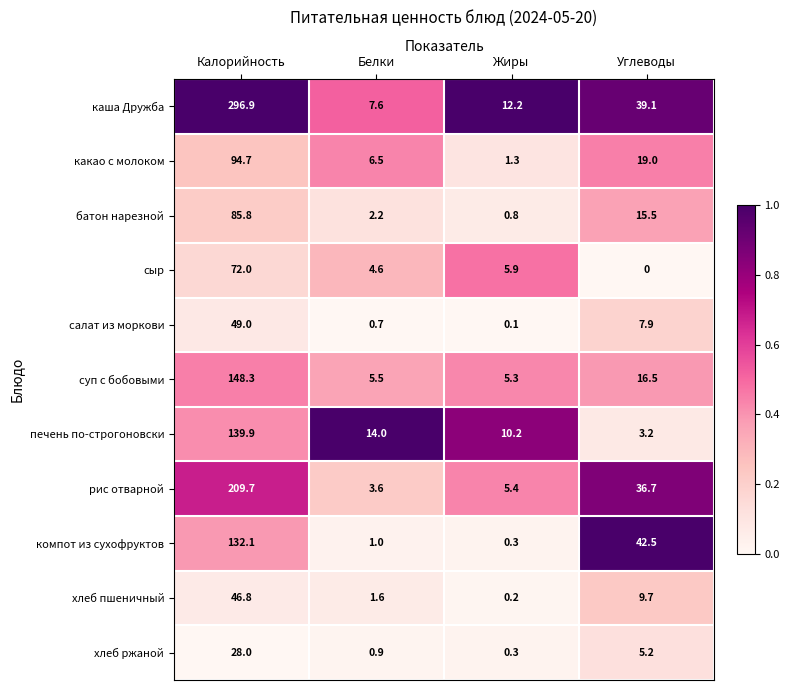

Which series changed the most between Калорийность and Белки?

каша Дружба